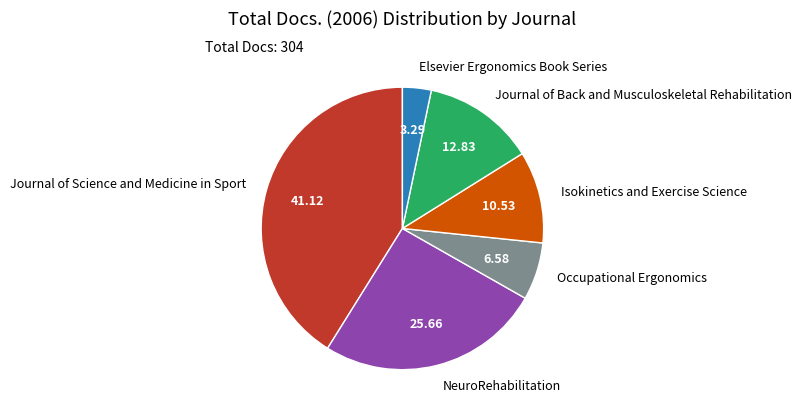

Which slice is the smallest?

Elsevier Ergonomics Book Series